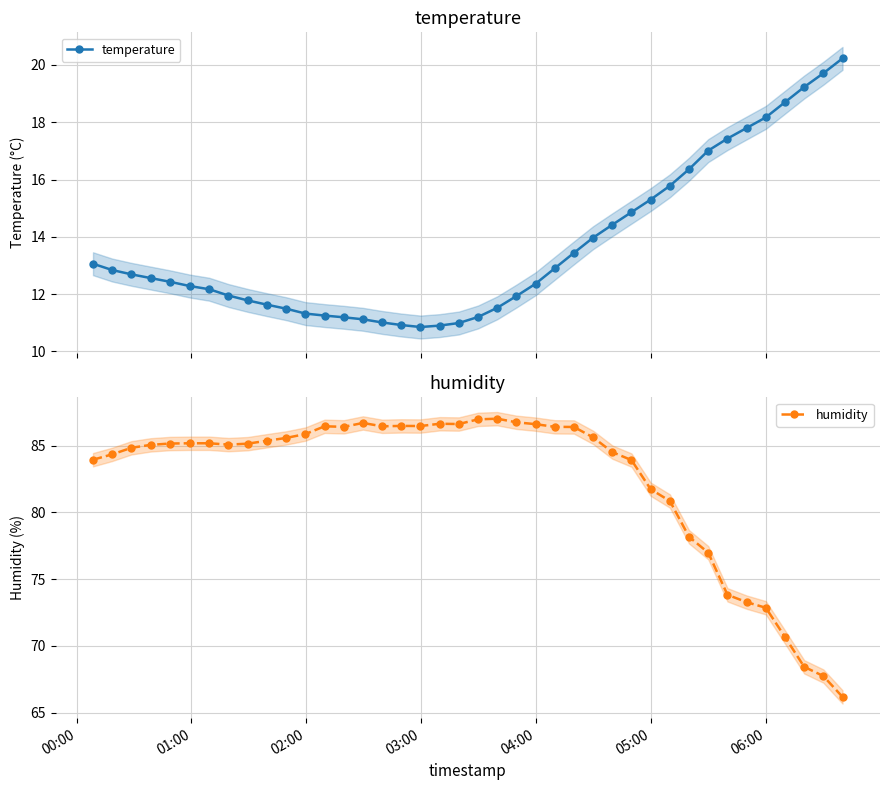

How many distinct data groups are displayed?

2